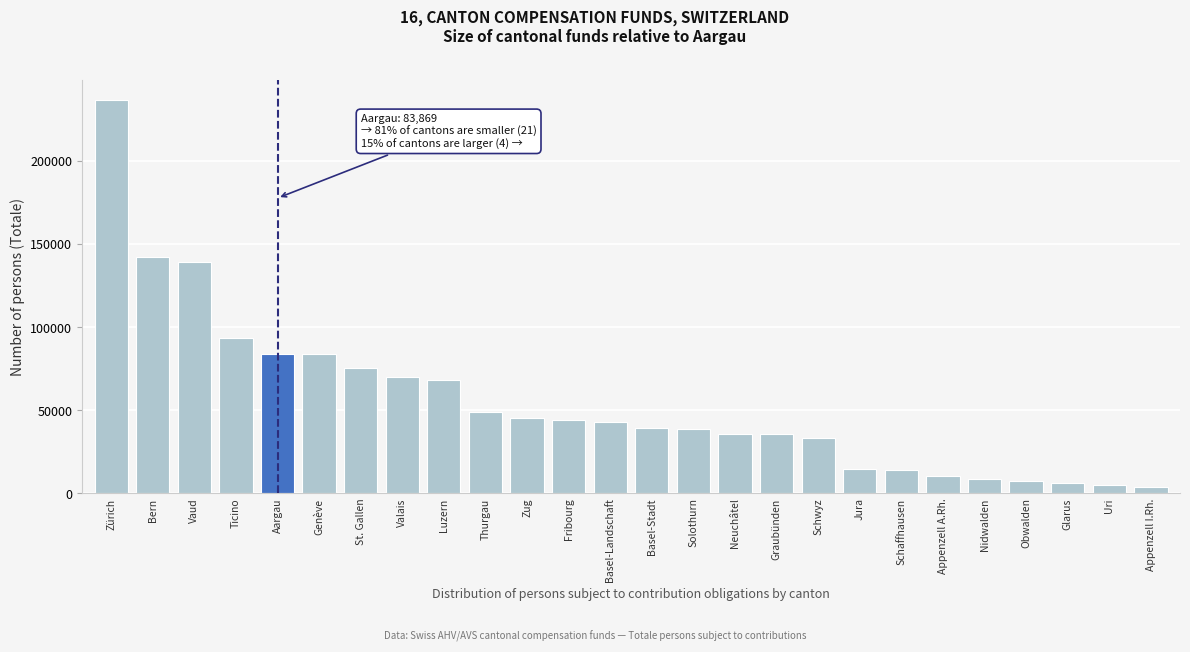

Which label corresponds to the largest value in the chart?

Zürich